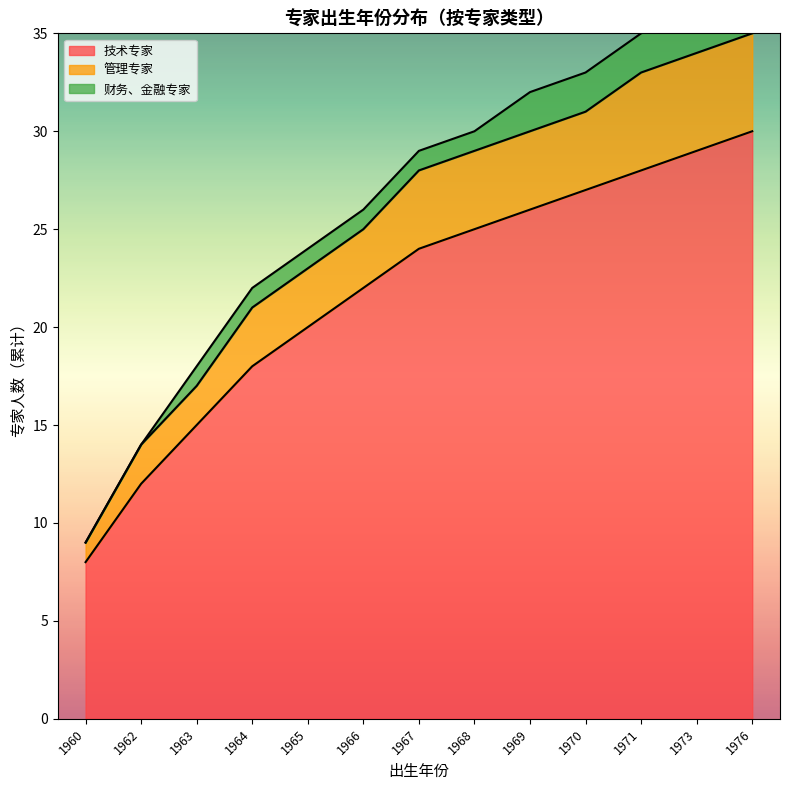

At which label does 管理专家 reach its minimum?

1960